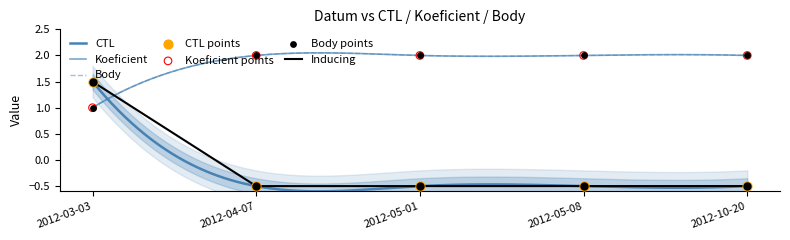

At which category is the sum across all series the highest?

2012-10-20